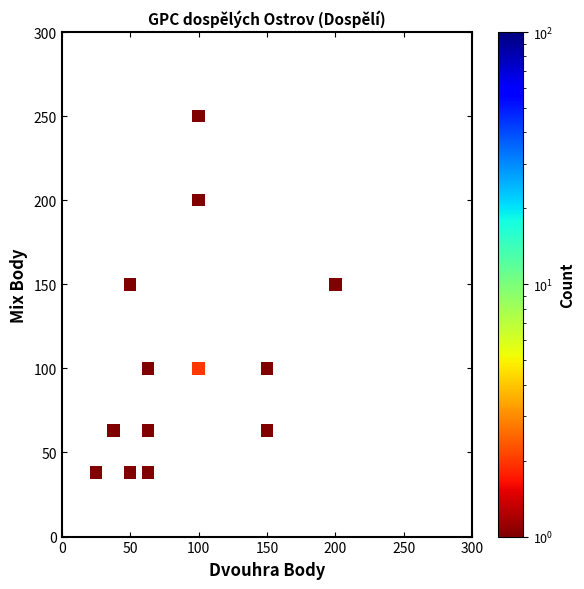

What is the range of Y values (max minus min)?

212